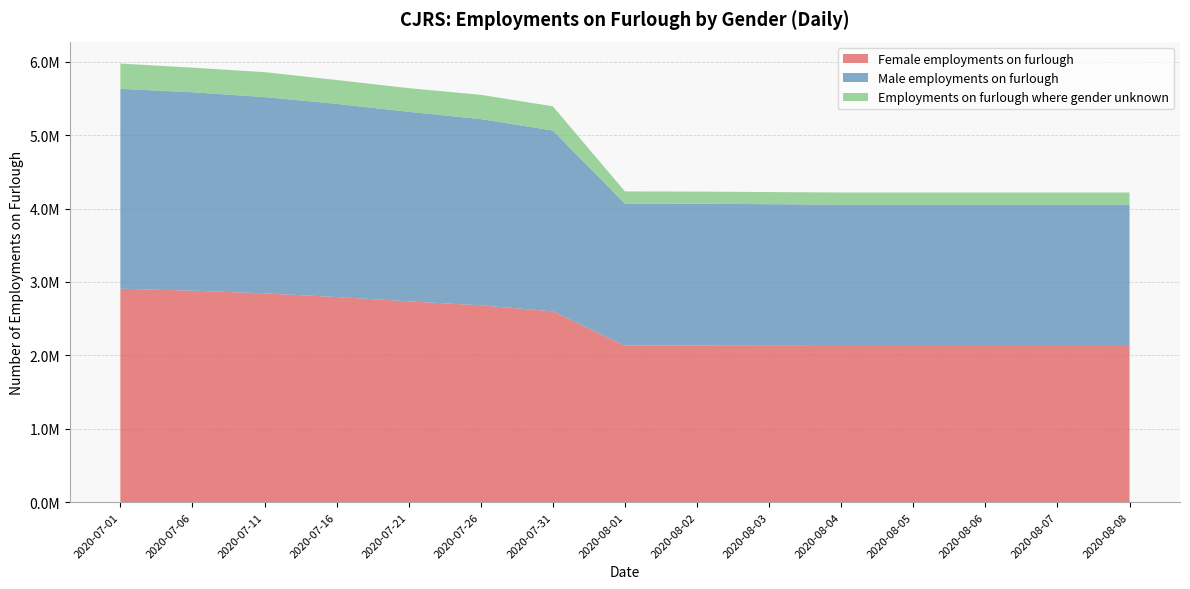

Reading right to left, list all the values displayed in this chart.

Female employments on furlough: 2127700	2127700	2127700	2127700	2127700	2131000	2132100	2131900	2599300	2681200	2735900	2794800	2844500	2881300	2907700
Male employments on furlough: 1925600	1925600	1925600	1925600	1925600	1928500	1933900	1934300	2463900	2537400	2582100	2631500	2674300	2703400	2723600
Employments on furlough where gender unknown: 165200	165200	165200	165200	165200	165200	165300	167000	329900	331000	322100	325100	339700	334900	344100